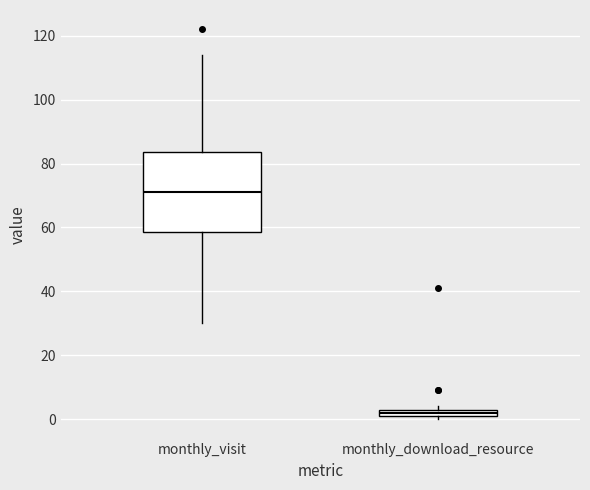

Which box's median line is the lowest?

monthly_download_resource